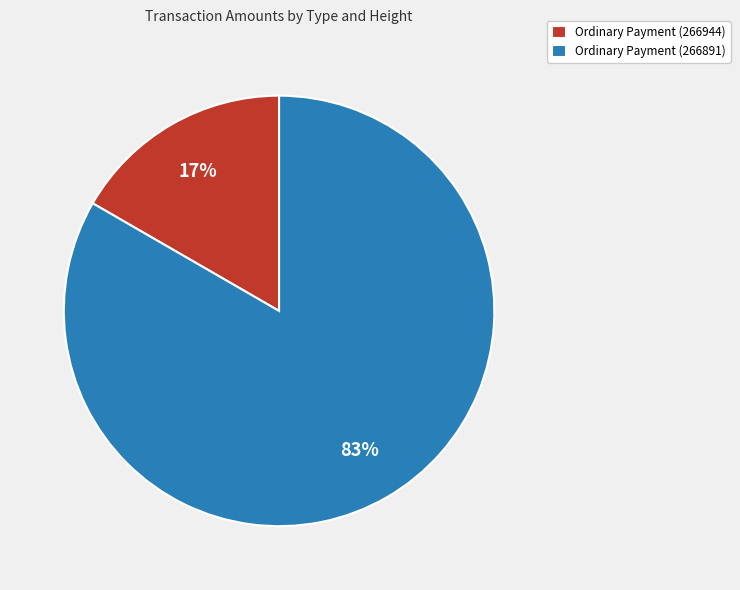

Rank the categories by value from highest to lowest.

Ordinary Payment (266891), Ordinary Payment (266944)